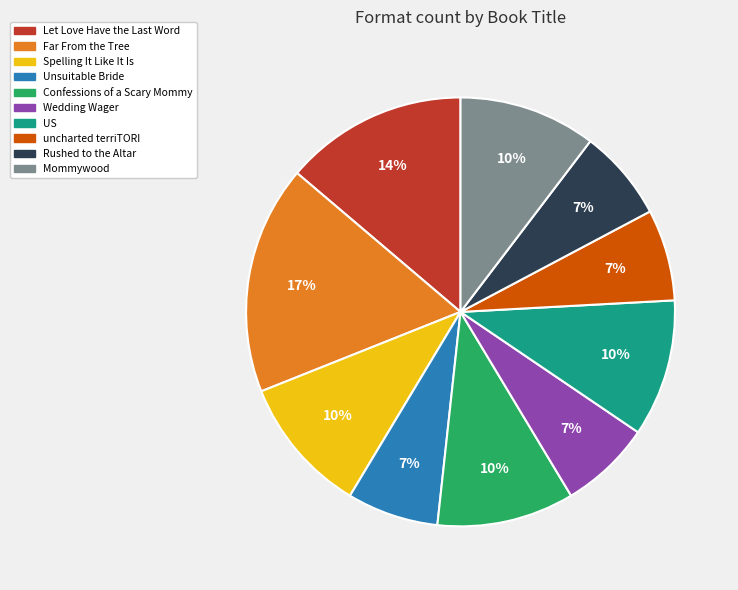

Does Confessions of a Scary Mommy account for over 50% of the chart?

No